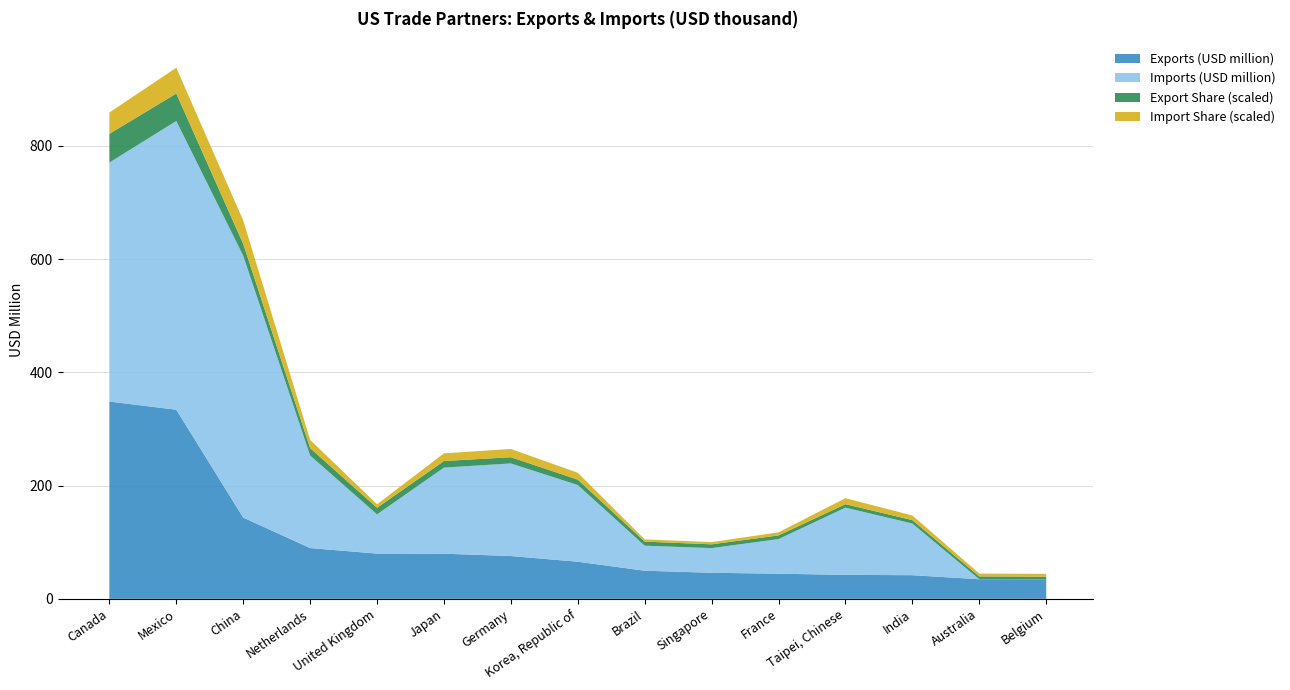

Reading left to right, extract all data points from this chart.

Exports (USD thousand): Canada=348503416.0	Mexico=334041359.0	China=143545740.0	Netherlands=89648785.0	United Kingdom=79941343.0	Japan=79740846.0	Germany=75612903.0	Korea, Republic of=65541790.0	Brazil=49666976.0	Singapore=46032646.0	France=44395681.0	Taipei, Chinese=42336861.0	India=41752668.0	Australia=34593407.0	Belgium=34177940.0
Imports (USD thousand): Canada=422170029.0	Mexico=509986324.0	China=462638752.0	Netherlands=163546205.0	United Kingdom=69269461.0	Japan=152066016.0	Germany=163546205.0	Korea, Republic of=135461351.0	Brazil=44183152.0	Singapore=43555360.0	France=61157164.0	Taipei, Chinese=118730455.0	India=91234523.0	Australia=0.0	Belgium=0.0
Export Share: Canada=0.2	Mexico=0.2	China=0.1	Netherlands=0.0	United Kingdom=0.0	Japan=0.0	Germany=0.0	Korea, Republic of=0.0	Brazil=0.0	Singapore=0.0	France=0.0	Taipei, Chinese=0.0	India=0.0	Australia=0.0	Belgium=0.0
Import Share: Canada=0.1	Mexico=0.2	China=0.1	Netherlands=0.0	United Kingdom=0.0	Japan=0.0	Germany=0.0	Korea, Republic of=0.0	Brazil=0.0	Singapore=0.0	France=0.0	Taipei, Chinese=0.0	India=0.0	Australia=0.0	Belgium=0.0